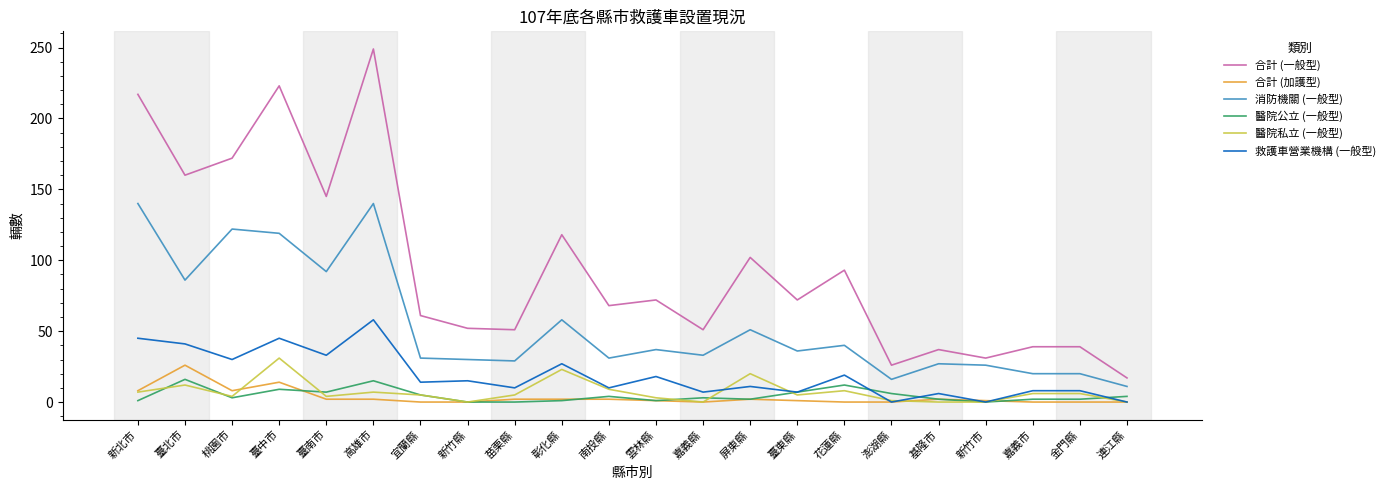

At which category is the sum across all series the highest?

高雄市